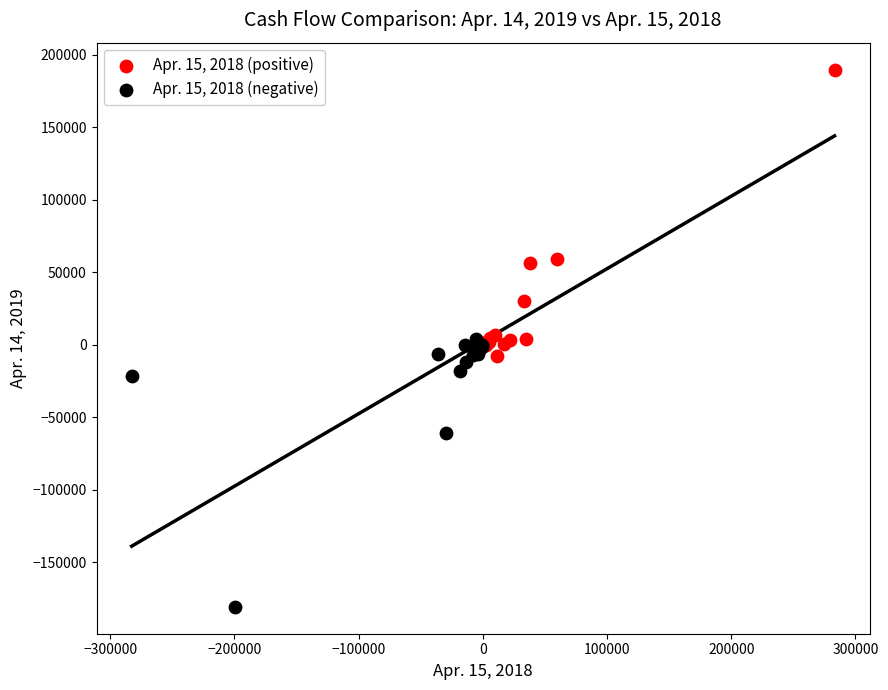

Which series has the largest Y range (max minus min)?

Apr. 15, 2018 (positive)